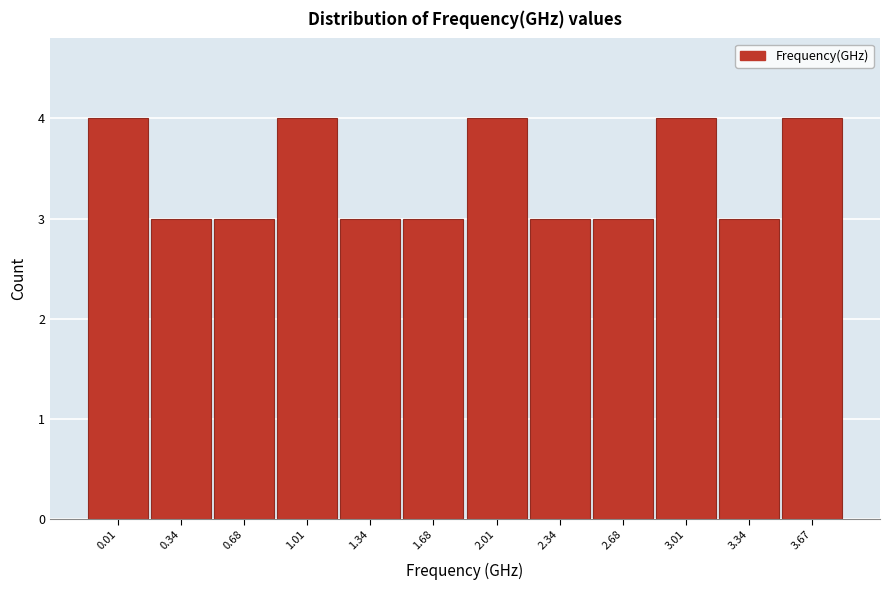

Reading left to right, extract all data points from this chart.

4	3	3	4	3	3	4	3	3	4	3	4